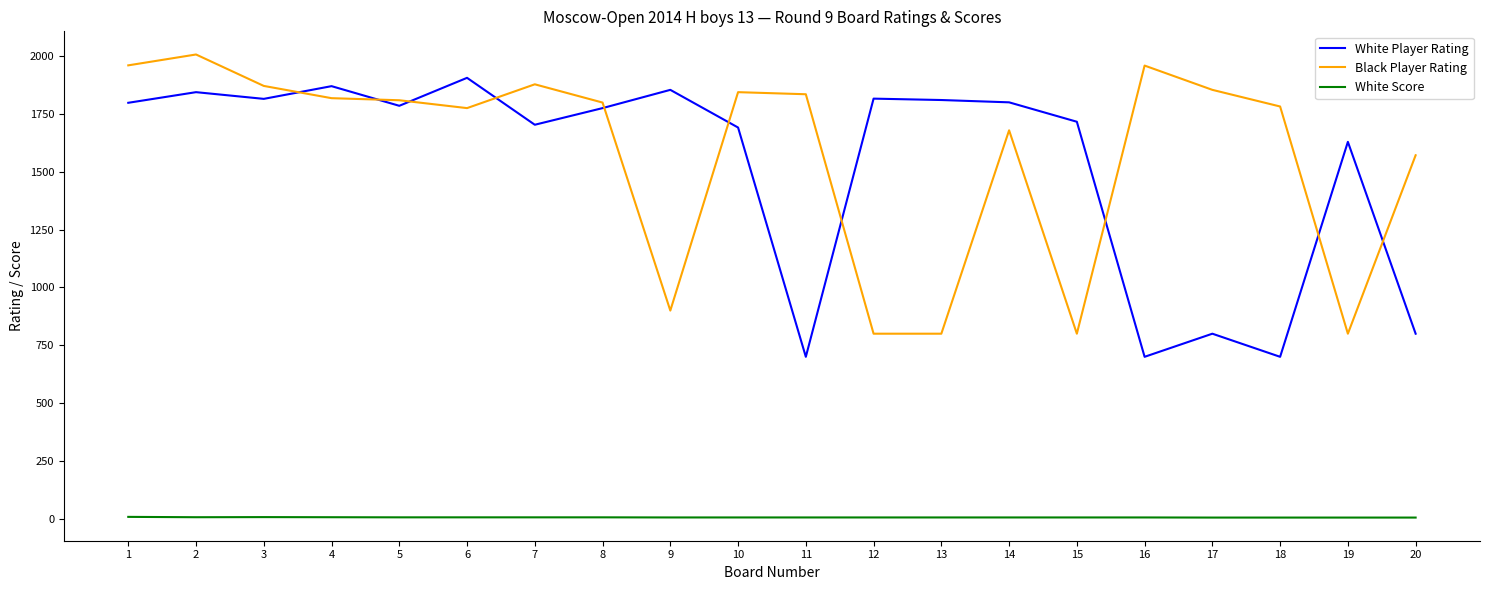

At which category is the sum across all series the highest?

2